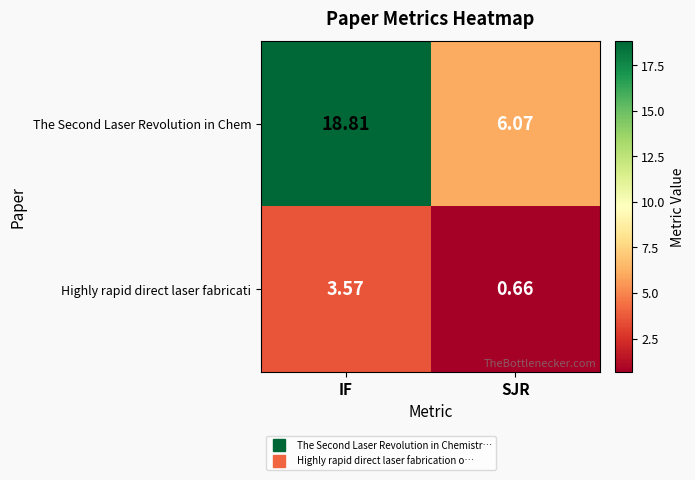

How many values in the The Second Laser Revolution in Chem series are below 18?

1